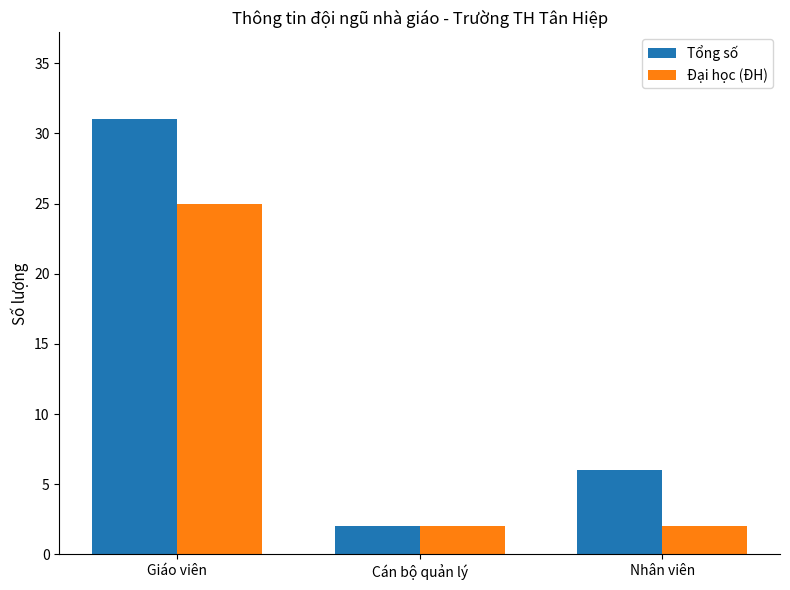

Is it true that Đại học (ĐH) equals 2 at Cán bộ quản lý?

True